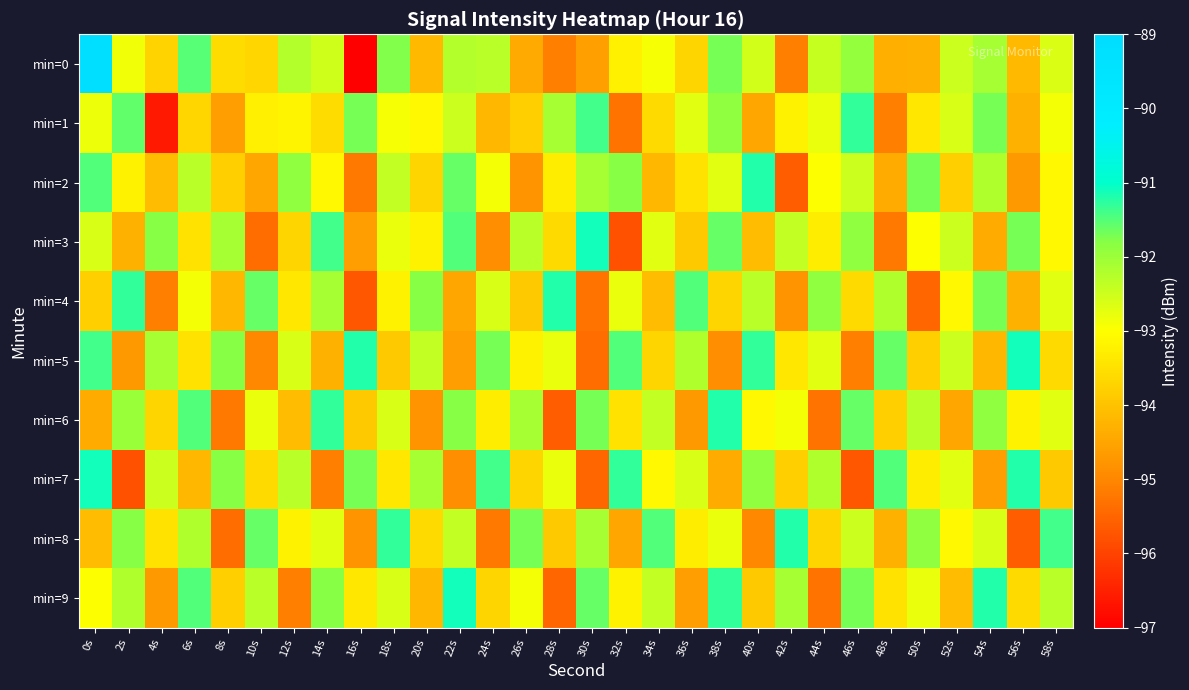

Reading left to right, transcribe all the data shown in this chart.

min=0: 0s=-89.2	2s=-92.8	4s=-93.7	6s=-91.5	8s=-93.6	10s=-93.7	12s=-92.2	14s=-92.5	16s=-97.0	18s=-91.8	20s=-94.2	22s=-92.2	24s=-92.3	26s=-94.4	28s=-95.1	30s=-94.6	32s=-93.2	34s=-92.9	36s=-93.7	38s=-91.7	40s=-92.5	42s=-95.1	44s=-92.4	46s=-91.9	48s=-94.3	50s=-94.3	52s=-92.5	54s=-92.1	56s=-94.1	58s=-92.7
min=1: 0s=-92.8	2s=-91.6	4s=-96.6	6s=-93.7	8s=-94.6	10s=-93.3	12s=-93.2	14s=-93.6	16s=-91.7	18s=-92.9	20s=-93.1	22s=-92.5	24s=-94.2	26s=-93.8	28s=-92.1	30s=-91.4	32s=-95.3	34s=-93.6	36s=-92.7	38s=-91.9	40s=-94.5	42s=-93.2	44s=-92.8	46s=-91.3	48s=-95.1	50s=-93.4	52s=-92.6	54s=-91.7	56s=-94.3	58s=-92.9
min=2: 0s=-91.5	2s=-93.2	4s=-94.1	6s=-92.3	8s=-93.8	10s=-94.5	12s=-91.9	14s=-93.1	16s=-95.2	18s=-92.4	20s=-93.7	22s=-91.6	24s=-92.9	26s=-94.8	28s=-93.3	30s=-92.1	32s=-91.8	34s=-94.2	36s=-93.5	38s=-92.7	40s=-91.2	42s=-95.6	44s=-93.0	46s=-92.5	48s=-94.4	50s=-91.7	52s=-93.8	54s=-92.2	56s=-94.7	58s=-93.1
min=3: 0s=-92.6	2s=-94.3	4s=-91.8	6s=-93.5	8s=-92.1	10s=-95.4	12s=-93.7	14s=-91.4	16s=-94.6	18s=-92.8	20s=-93.2	22s=-91.5	24s=-94.9	26s=-92.3	28s=-93.6	30s=-91.1	32s=-95.8	34s=-92.7	36s=-93.9	38s=-91.6	40s=-94.1	42s=-92.4	44s=-93.3	46s=-91.9	48s=-95.2	50s=-93.0	52s=-92.5	54s=-94.4	56s=-91.7	58s=-93.1
min=4: 0s=-93.8	2s=-91.3	4s=-95.1	6s=-92.9	8s=-94.2	10s=-91.6	12s=-93.4	14s=-92.1	16s=-95.7	18s=-93.2	20s=-91.8	22s=-94.5	24s=-92.6	26s=-93.9	28s=-91.2	30s=-95.3	32s=-92.8	34s=-94.1	36s=-91.5	38s=-93.7	40s=-92.3	42s=-94.8	44s=-91.9	46s=-93.6	48s=-92.2	50s=-95.5	52s=-93.1	54s=-91.7	56s=-94.3	58s=-92.7
min=5: 0s=-91.4	2s=-94.7	4s=-92.1	6s=-93.5	8s=-91.8	10s=-95.0	12s=-92.6	14s=-94.3	16s=-91.2	18s=-93.9	20s=-92.4	22s=-94.6	24s=-91.7	26s=-93.2	28s=-92.8	30s=-95.4	32s=-91.5	34s=-93.7	36s=-92.2	38s=-94.9	40s=-91.3	42s=-93.4	44s=-92.7	46s=-95.1	48s=-91.6	50s=-93.8	52s=-92.5	54s=-94.2	56s=-91.1	58s=-93.6
min=6: 0s=-94.4	2s=-92.0	4s=-93.7	6s=-91.5	8s=-95.2	10s=-92.8	12s=-94.1	14s=-91.3	16s=-93.9	18s=-92.6	20s=-94.8	22s=-91.8	24s=-93.3	26s=-92.1	28s=-95.6	30s=-91.7	32s=-93.5	34s=-92.4	36s=-94.7	38s=-91.2	40s=-93.1	42s=-92.9	44s=-95.3	46s=-91.6	48s=-93.8	50s=-92.3	52s=-94.5	54s=-91.9	56s=-93.2	58s=-92.7
min=7: 0s=-91.1	2s=-95.8	4s=-92.5	6s=-94.2	8s=-91.8	10s=-93.6	12s=-92.3	14s=-95.1	16s=-91.7	18s=-93.4	20s=-92.1	22s=-94.9	24s=-91.4	26s=-93.7	28s=-92.8	30s=-95.5	32s=-91.3	34s=-93.1	36s=-92.6	38s=-94.4	40s=-91.9	42s=-93.8	44s=-92.2	46s=-95.7	48s=-91.5	50s=-93.3	52s=-92.7	54s=-94.6	56s=-91.2	58s=-93.9
min=8: 0s=-94.1	2s=-91.8	4s=-93.5	6s=-92.2	8s=-95.4	10s=-91.6	12s=-93.2	14s=-92.7	16s=-94.8	18s=-91.3	20s=-93.6	22s=-92.4	24s=-95.2	26s=-91.7	28s=-93.9	30s=-92.1	32s=-94.5	34s=-91.5	36s=-93.3	38s=-92.8	40s=-95.0	42s=-91.2	44s=-93.7	46s=-92.5	48s=-94.3	50s=-91.9	52s=-93.1	54s=-92.6	56s=-95.6	58s=-91.4
min=9: 0s=-93.0	2s=-92.2	4s=-94.7	6s=-91.5	8s=-93.8	10s=-92.3	12s=-95.1	14s=-91.8	16s=-93.4	18s=-92.6	20s=-94.2	22s=-91.1	24s=-93.7	26s=-92.9	28s=-95.5	30s=-91.6	32s=-93.2	34s=-92.4	36s=-94.6	38s=-91.3	40s=-93.9	42s=-92.1	44s=-95.3	46s=-91.7	48s=-93.5	50s=-92.8	52s=-94.1	54s=-91.2	56s=-93.6	58s=-92.3